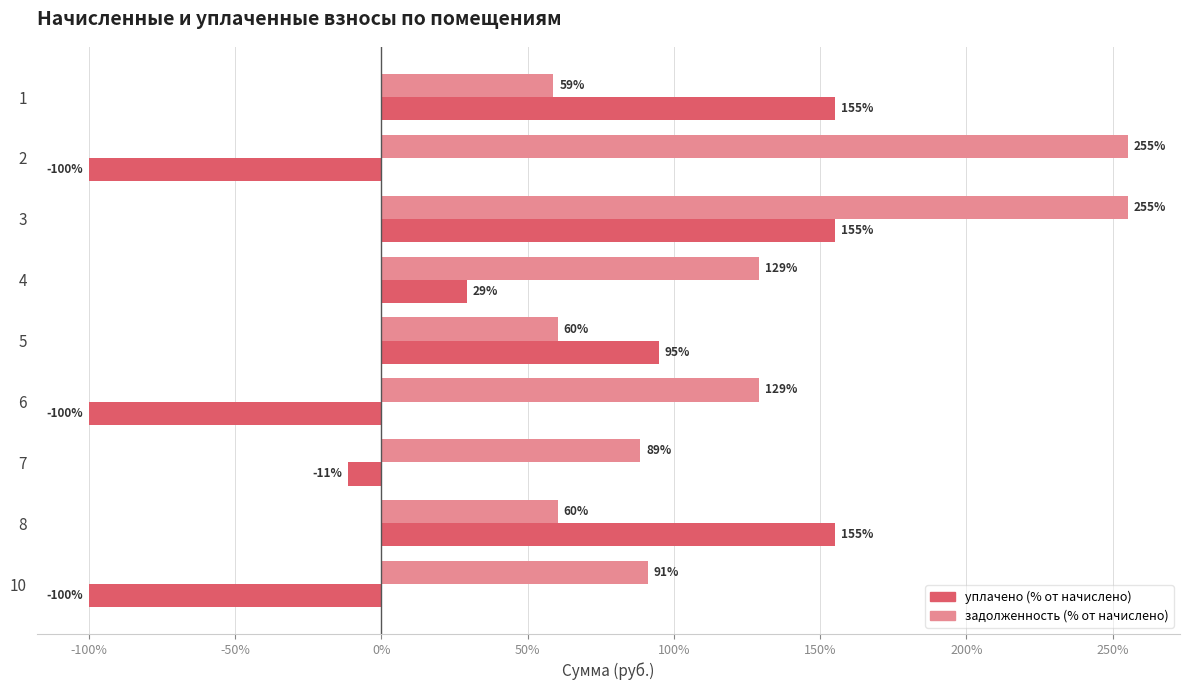

At which category is the sum across all series the highest?

3